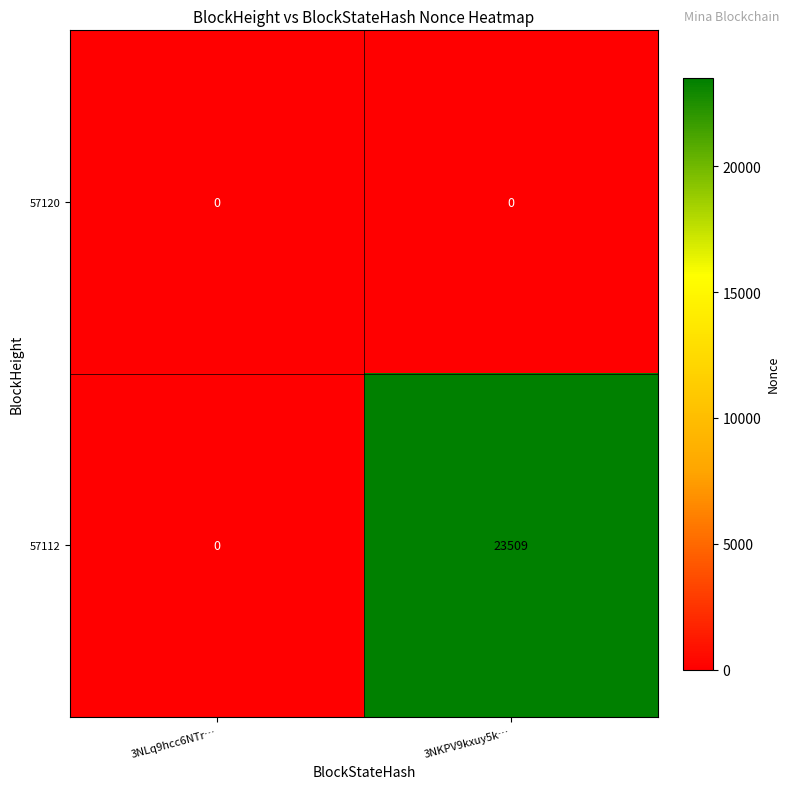

What is the greatest value displayed?

23509